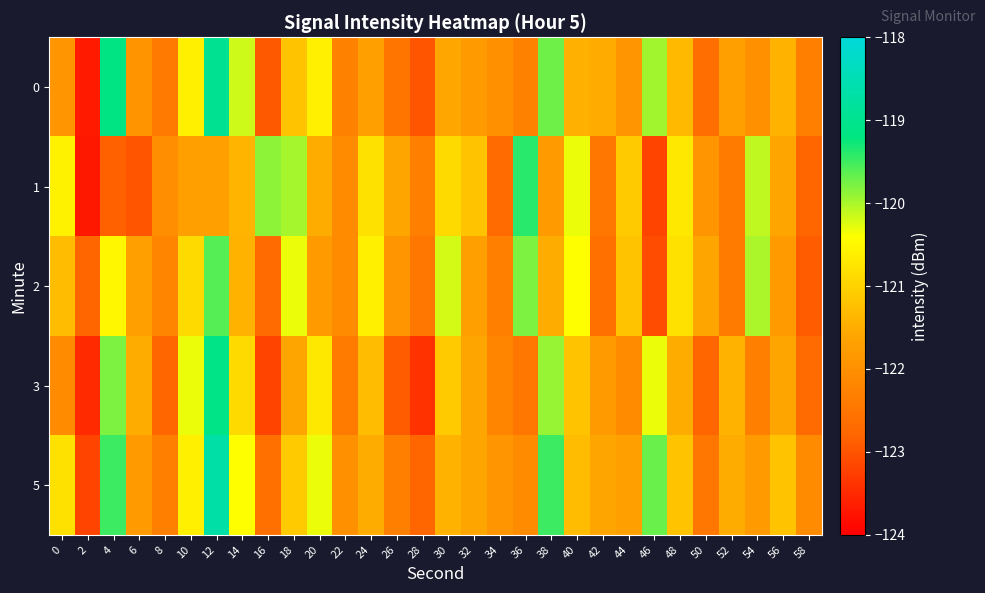

What is the maximum value shown in the chart?

-118.7